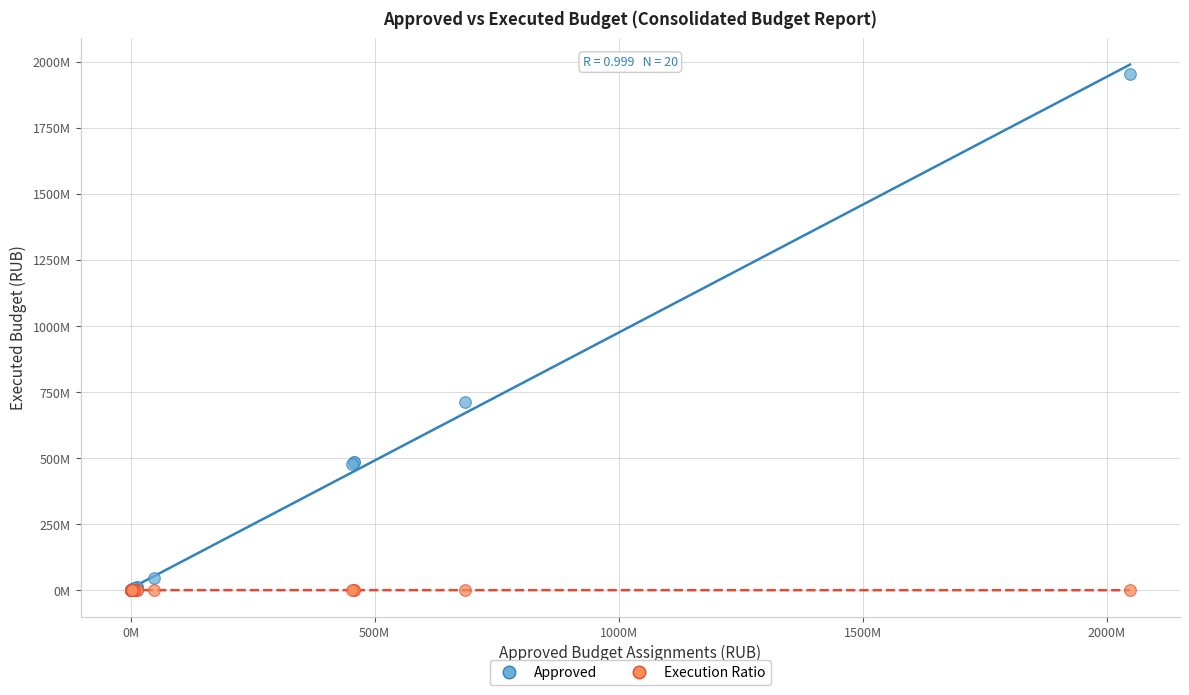

What are all the series names shown in the legend?

Approved, Execution Ratio